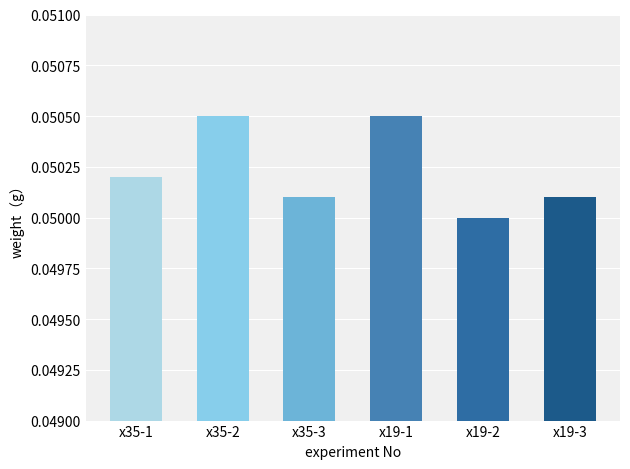

At which label is the value closest to 0?

x19-2